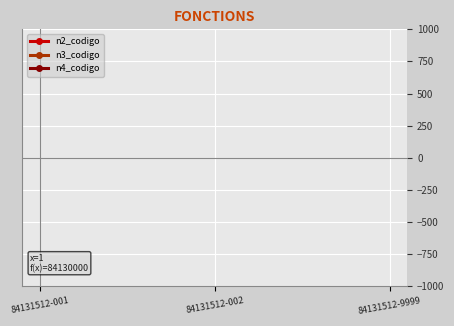

At which category is the sum across all series the highest?

84131512-001